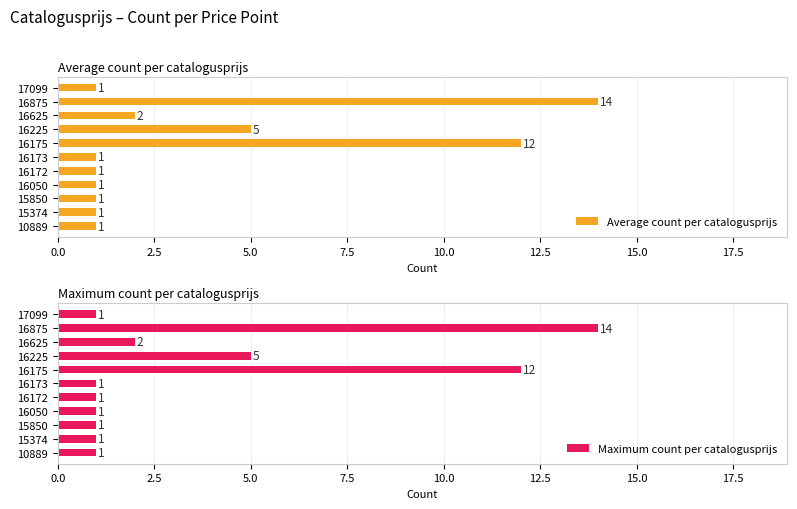

What is the highest value of the Average count per catalogusprijs series?

14